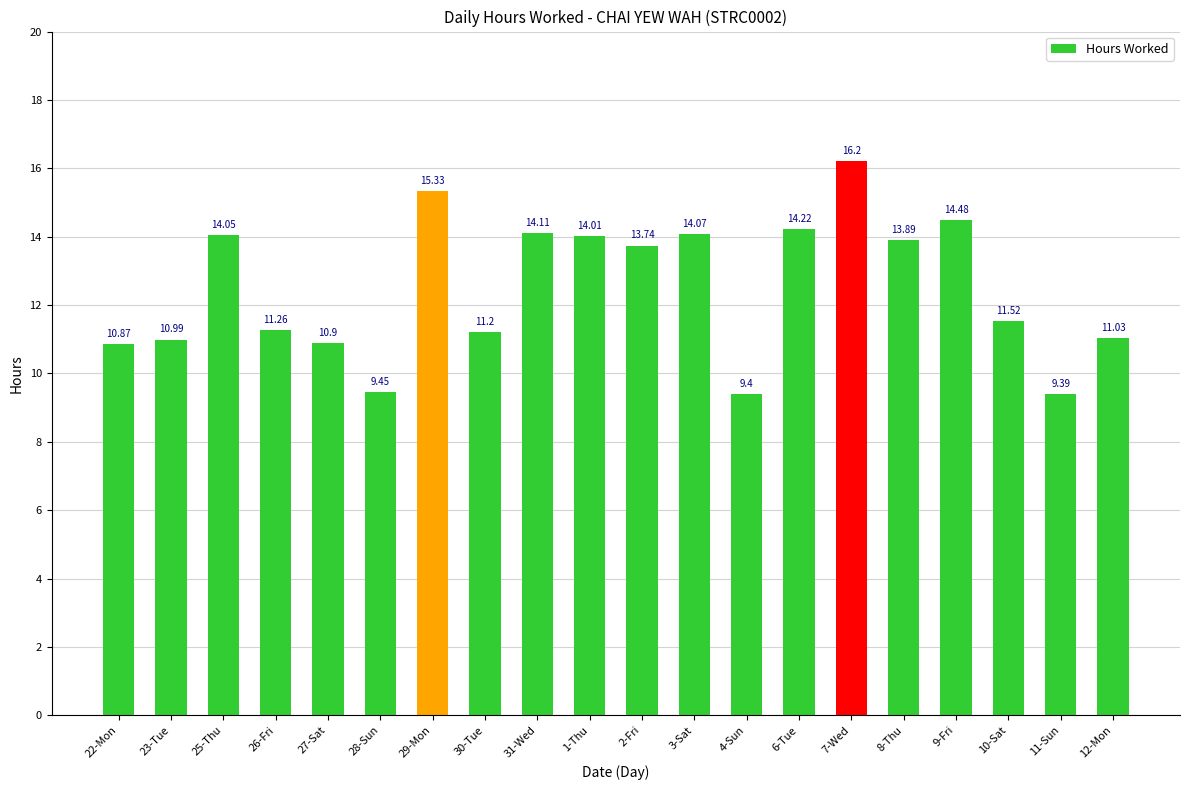

True or false: the data shows 9.4 at 11-Sun.

True